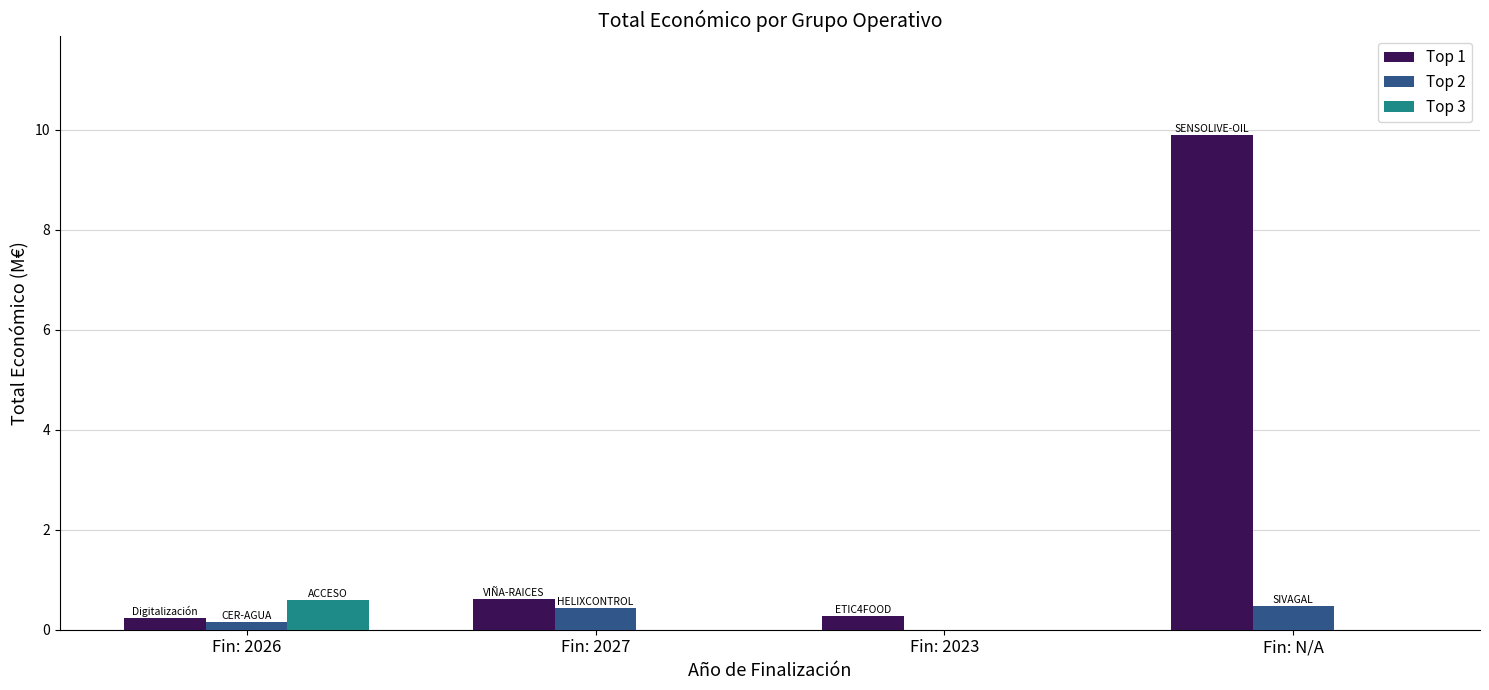

Is it true that Top 3 equals 0.6 at Fin: 2026?

True